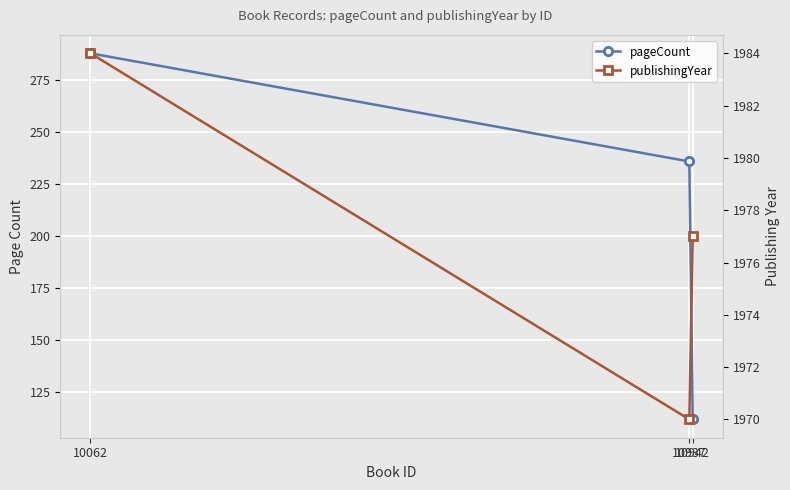

What is the average value of the pageCount series?

212